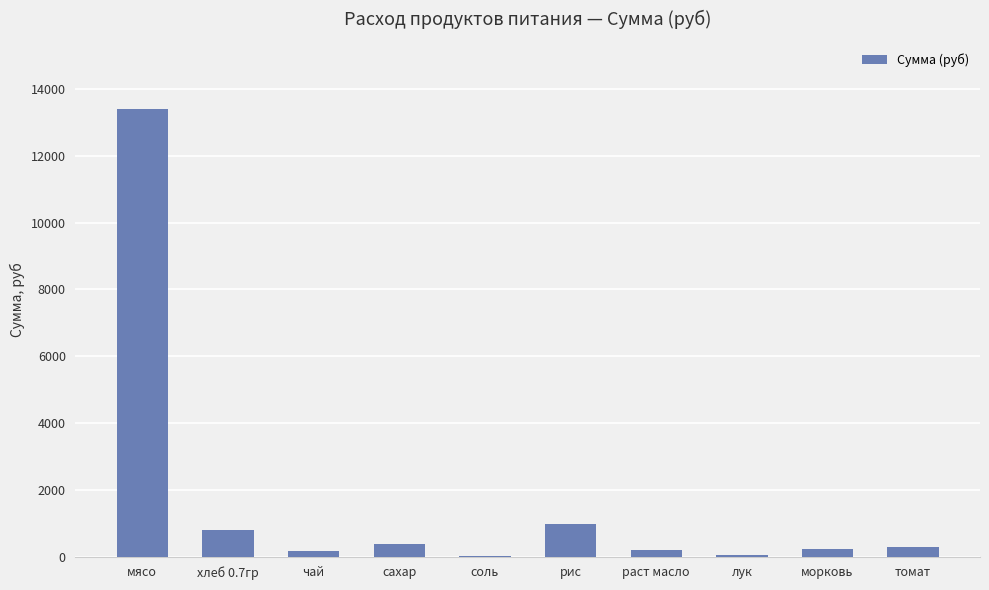

What is the greatest value displayed?

13398.0